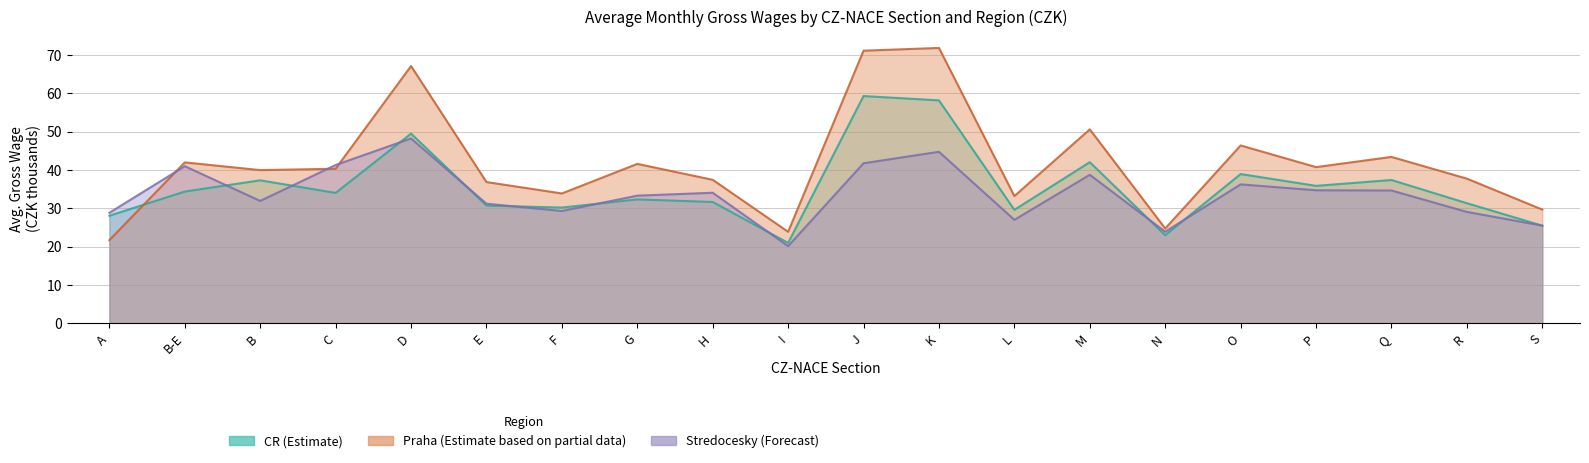

The value of Praha at R is 22.7. True or false?

False